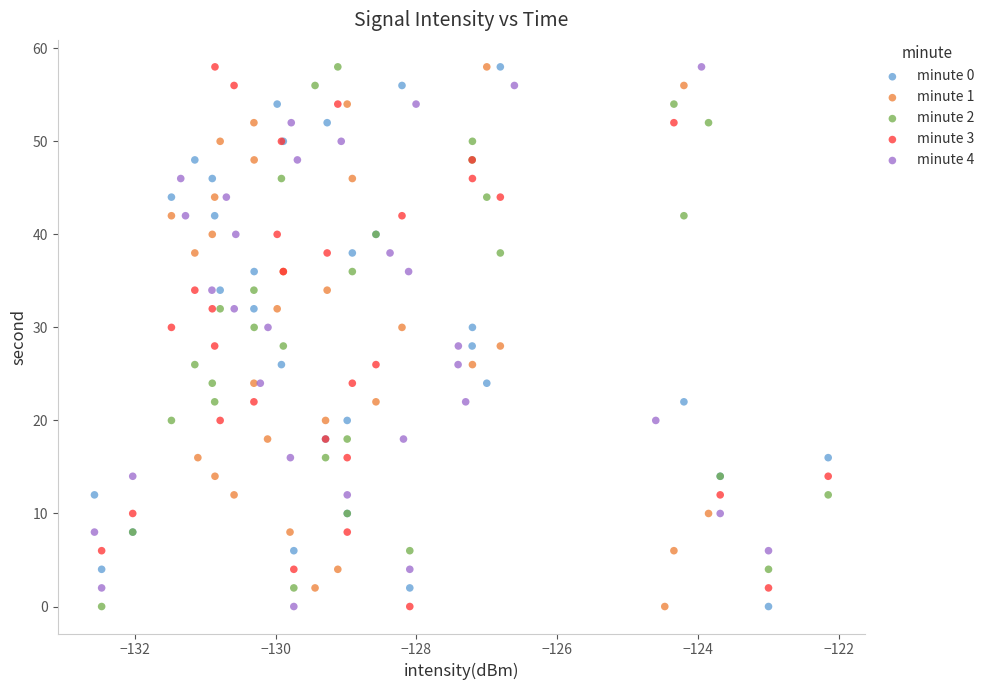

What are all the series names shown in the legend?

minute 0, minute 1, minute 2, minute 3, minute 4